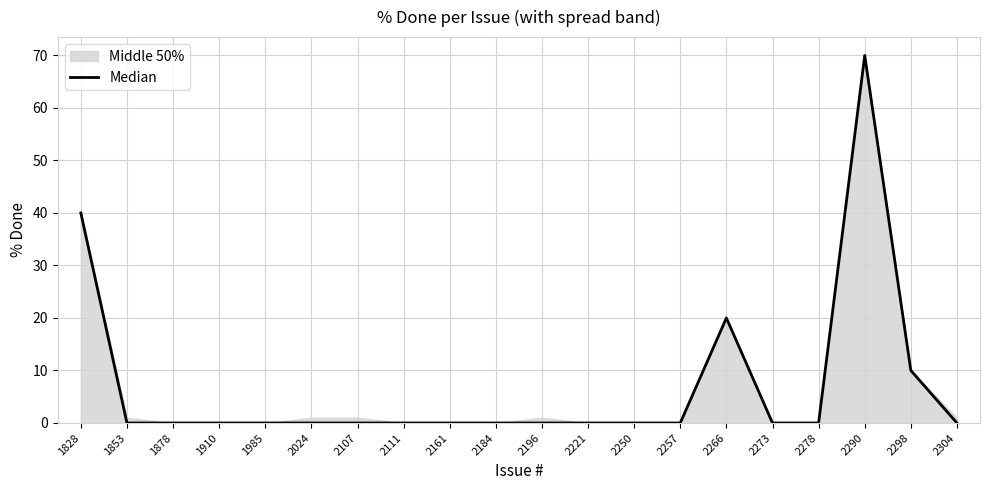

How many values exceed 0?

4